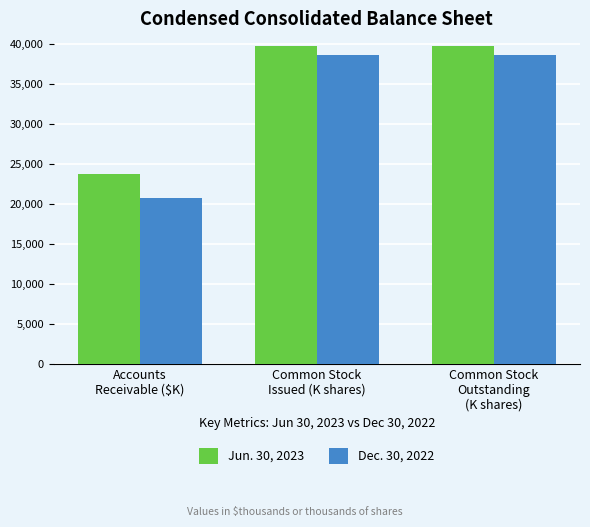

What position from the right is Common Stock
Issued (K shares)?

2